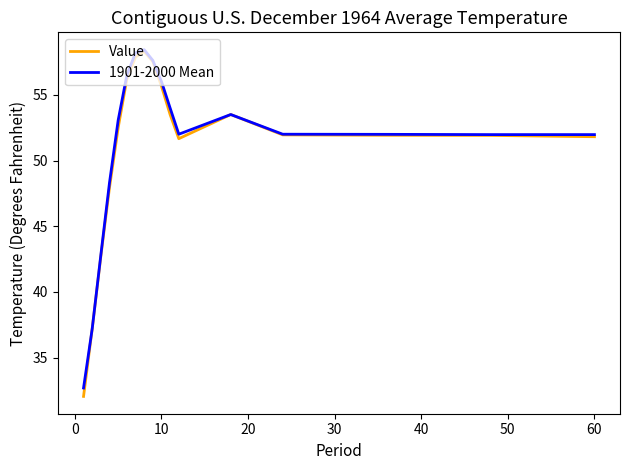

Which series has the widest spread of values?

Value